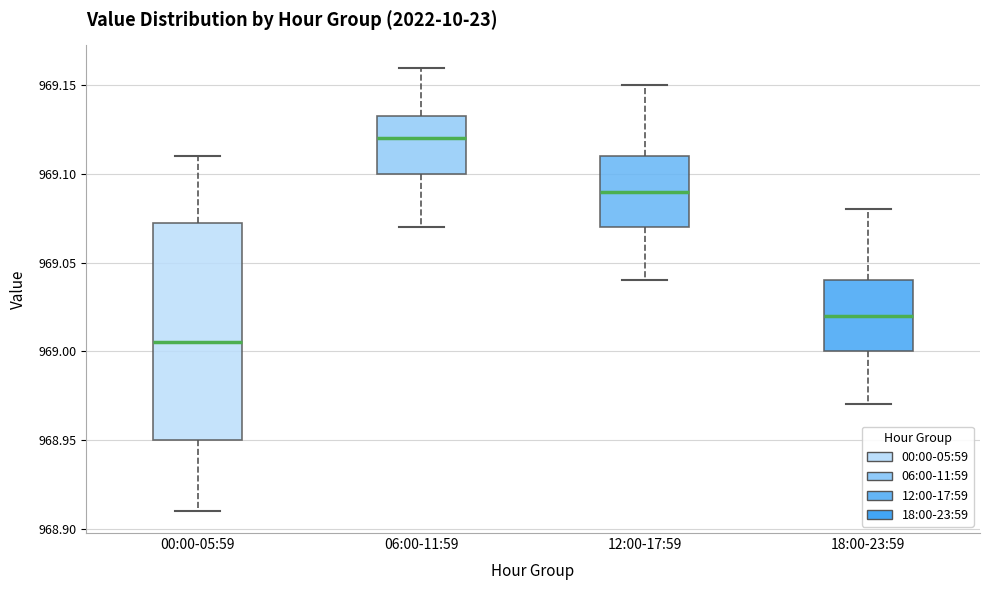

Where does the lower whisker of the box for 18:00-23:59 end on the y-axis? The values are not printed on the chart, so give them approximately, as read against the axis.

968.970